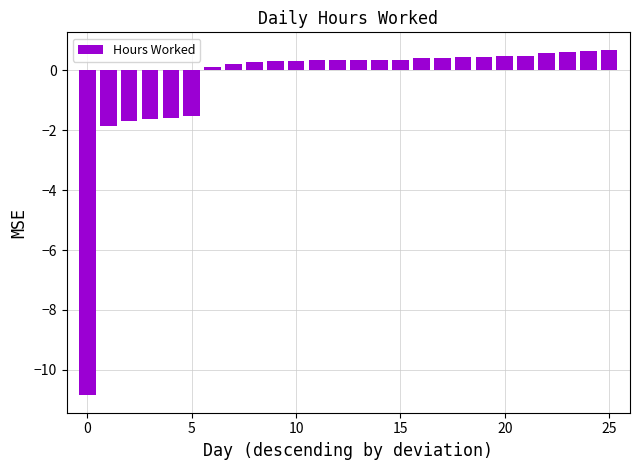

What is the value of the 15th bar from the left?

0.4